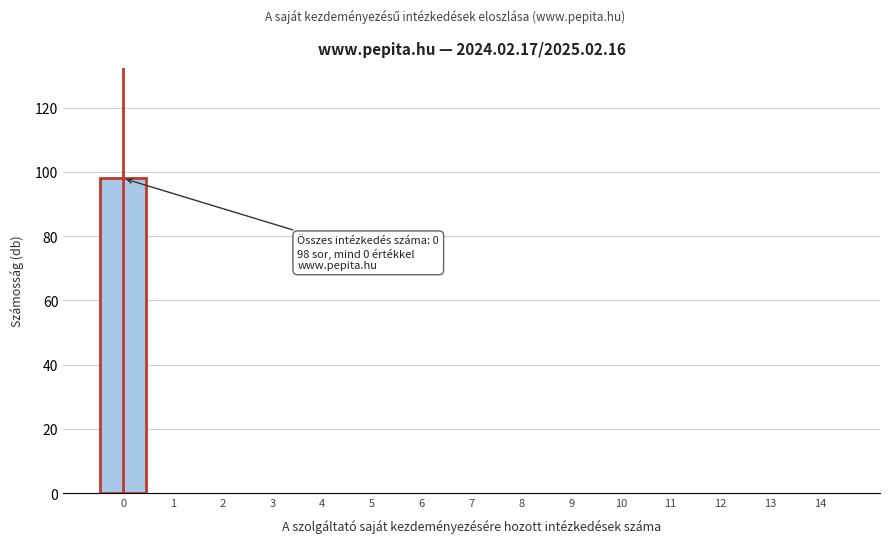

Reading left to right, transcribe all the data shown in this chart.

0=98	1=0	2=0	3=0	4=0	5=0	6=0	7=0	8=0	9=0	10=0	11=0	12=0	13=0	14=0